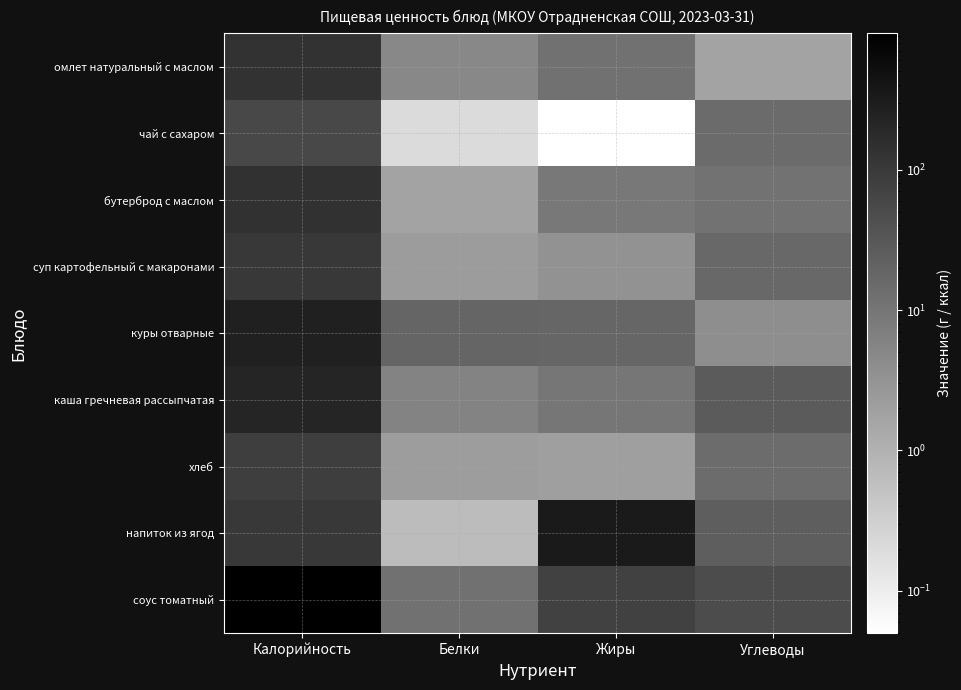

Rank the series by their maximum value, from lowest to highest.

чай с сахаром, хлеб, напиток из ягод, суп картофельный с макаронами, омлет натуральный с маслом, бутерброд с маслом, каша гречневая рассыпчатая, куры отварные, соус томатный